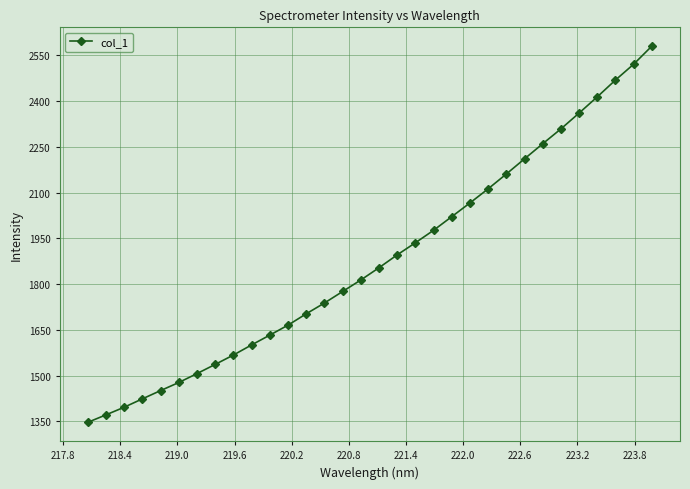

What is the average value?

1879.9